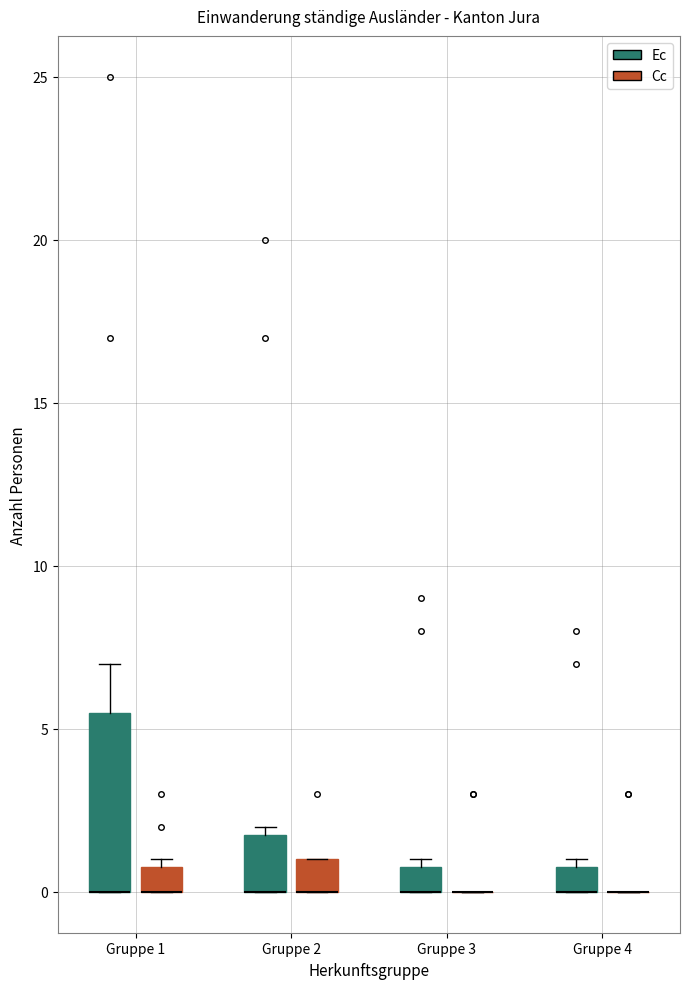

Reading left to right, transcribe this box plot: for each box, give where its median line is, the range the box spans, and where its two whiskers end, as read against the y-axis. The values are not printed on the chart, so give them approximately, as read against the axis.

Gruppe 1 (Ec): median 0.0 (drawn on the box's lower edge), box 0.0 to 5.5, whiskers 0.0 to 7.0
Gruppe 1 (Cc): median 0.0 (drawn on the box's lower edge), box 0.0 to 1.0, whiskers 0.0 to 1.0 (just above the box's upper edge)
Gruppe 2 (Ec): median 0.0 (drawn on the box's lower edge), box 0.0 to 2.0, whiskers 0.0 to 2.0 (just above the box's upper edge)
Gruppe 2 (Cc): median 0.0 (drawn on the box's lower edge), box 0.0 to 1.0, whiskers 0.0 to 1.0
Gruppe 3 (Ec): median 0.0 (drawn on the box's lower edge), box 0.0 to 1.0, whiskers 0.0 to 1.0 (just above the box's upper edge)
Gruppe 3 (Cc): box collapsed to a line at 0.0, whiskers 0.0 to 0.0
Gruppe 4 (Ec): median 0.0 (drawn on the box's lower edge), box 0.0 to 1.0, whiskers 0.0 to 1.0 (just above the box's upper edge)
Gruppe 4 (Cc): box collapsed to a line at 0.0, whiskers 0.0 to 0.0